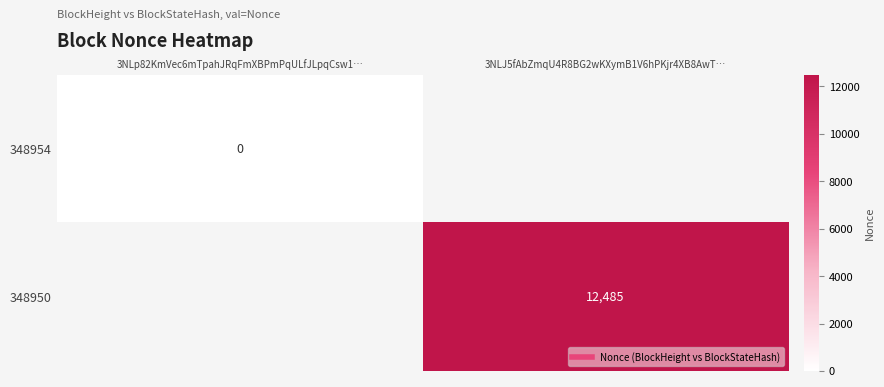

Is it true that 348954 equals 0 at 3NLp82KmVec6mTpahJRqFmXBPmPqULfJLpqCsw1…?

True